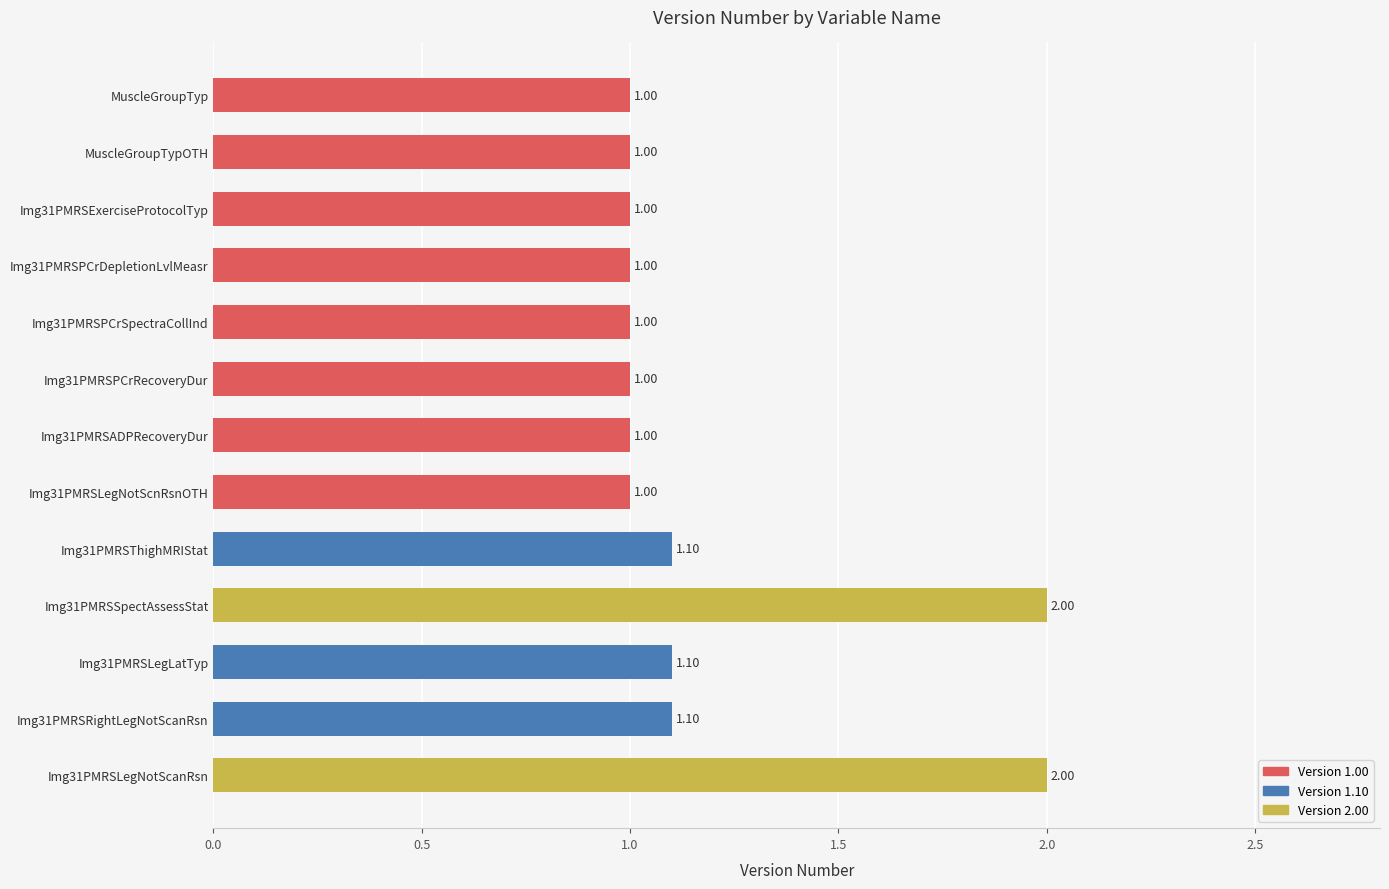

What is the average value?

1.2